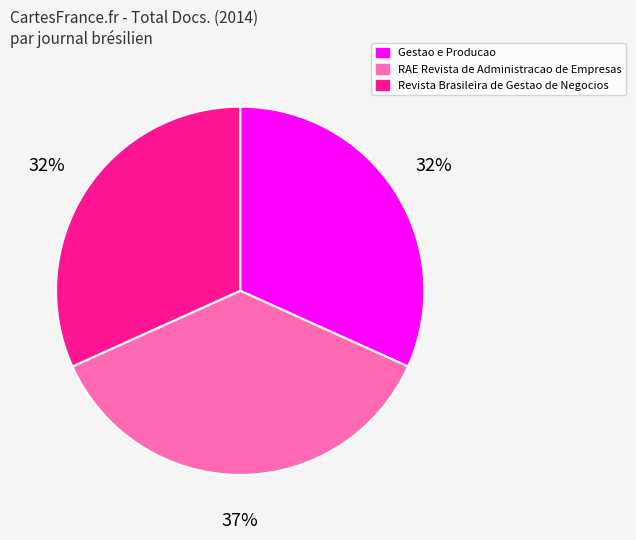

How many slices are in this pie chart?

3